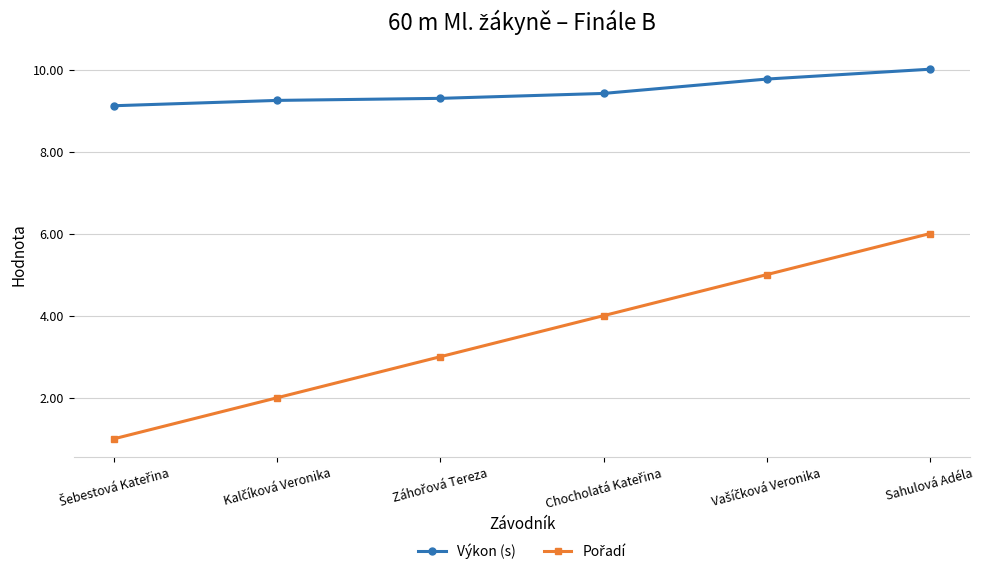

What position from the left is Sahulová Adéla?

6